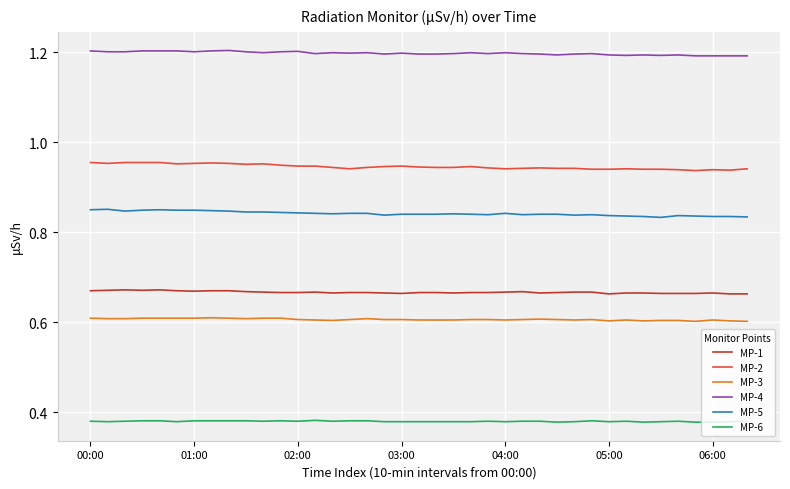

Count the number of data series in this chart.

6